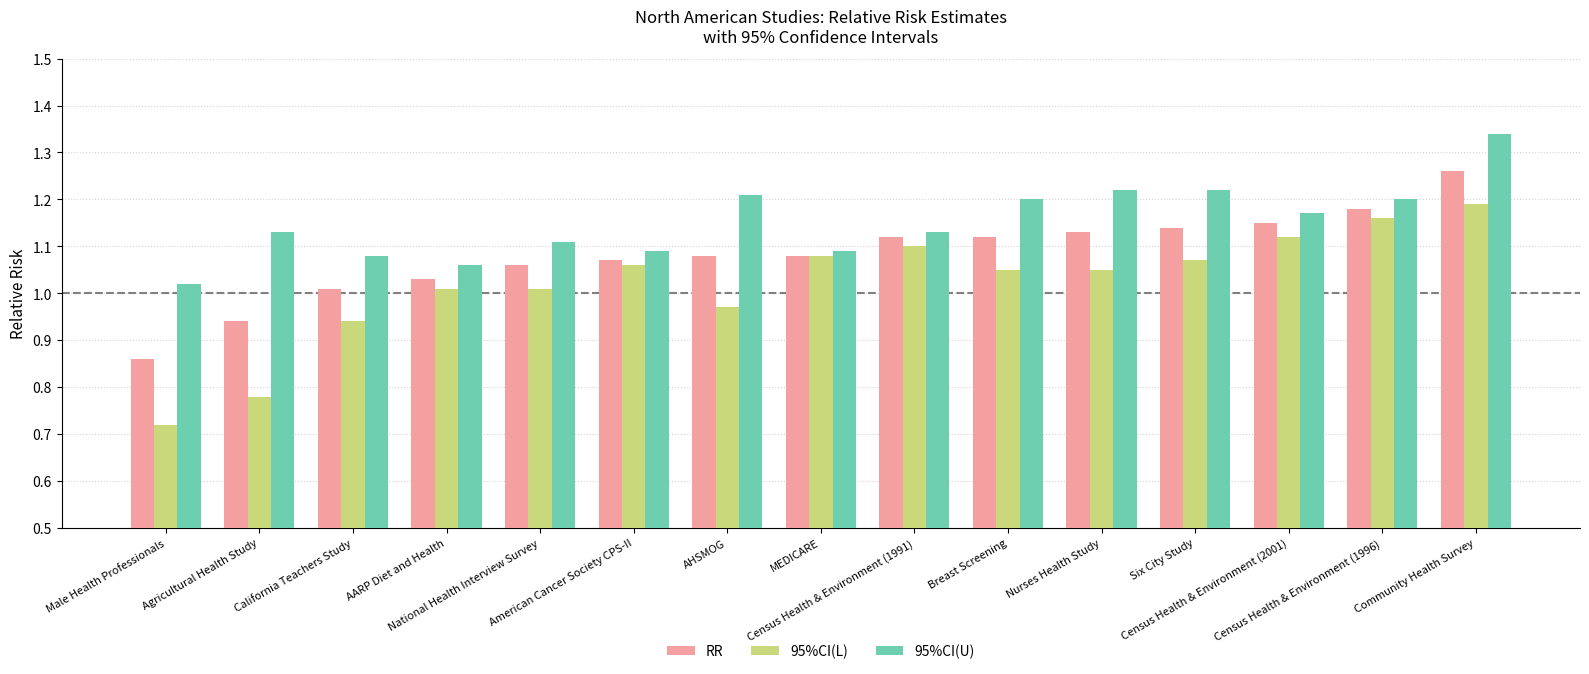

At how many categories does at least one series exceed 0?

15